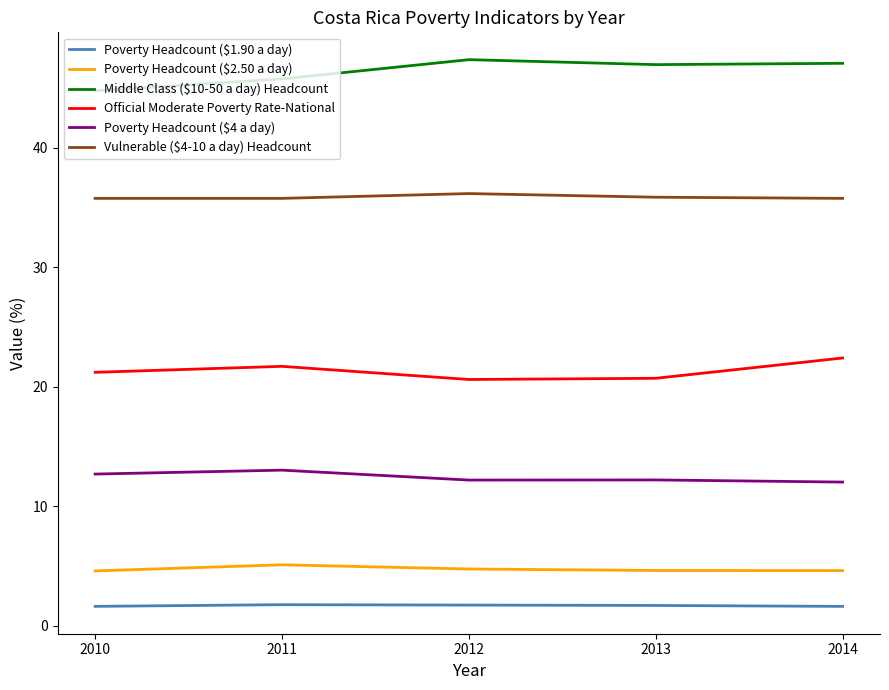

What is the difference between the Poverty Headcount ($1.90 a day) values at 2011 and 2013?

0.1